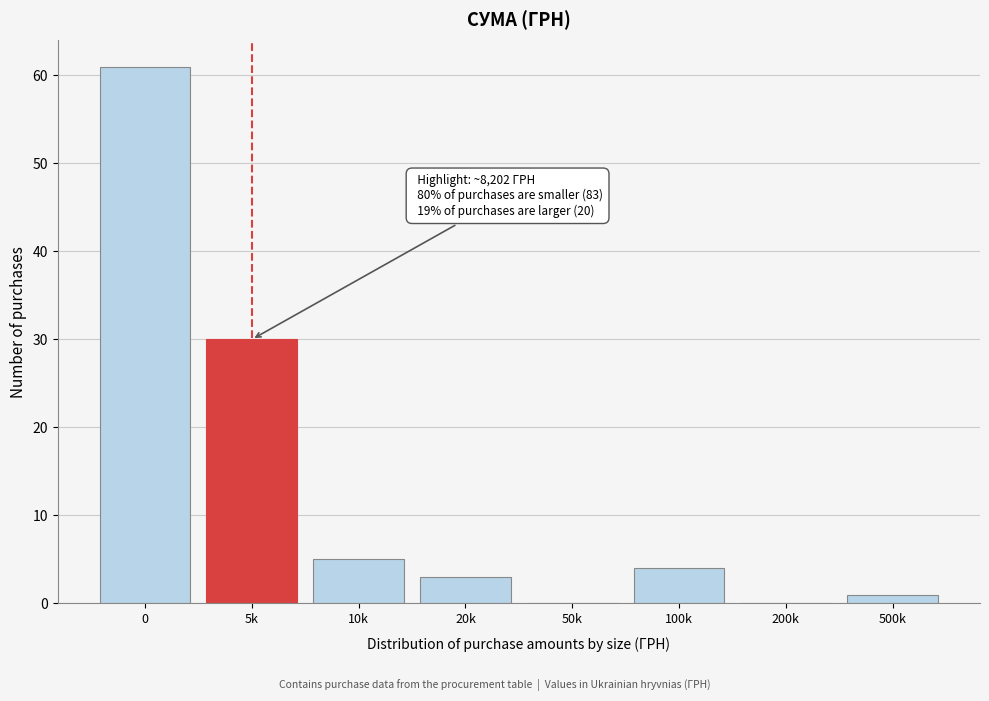

Reading left to right, what are all the values shown in this chart?

0=61	5k=30	10k=5	20k=3	50k=0	100k=4	200k=0	500k=1